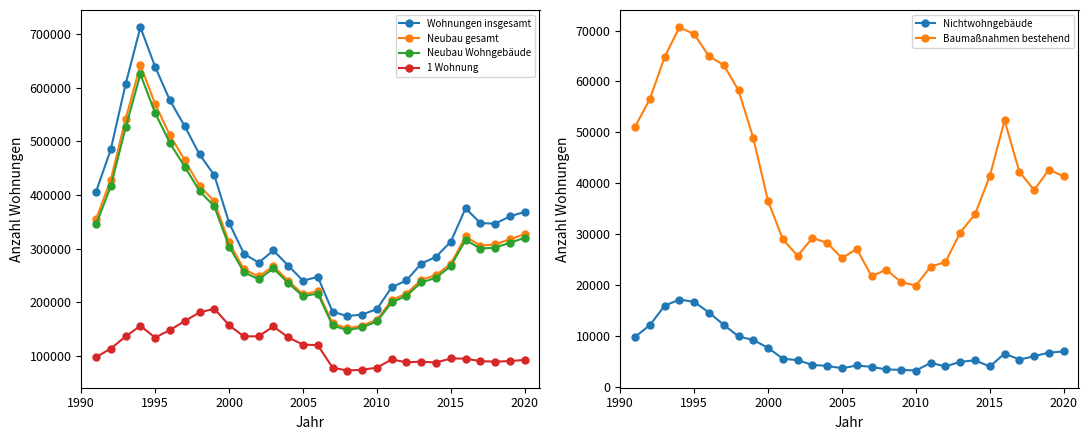

Which series has the widest spread of values?

Wohnungen insgesamt